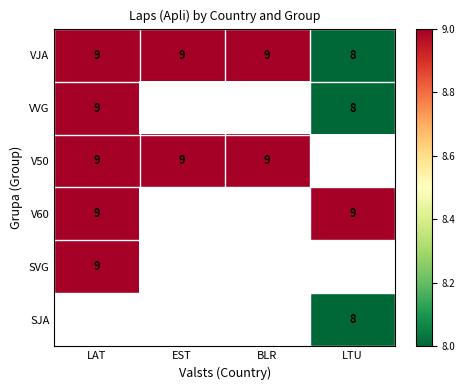

What is the highest value of the VJA series?

9